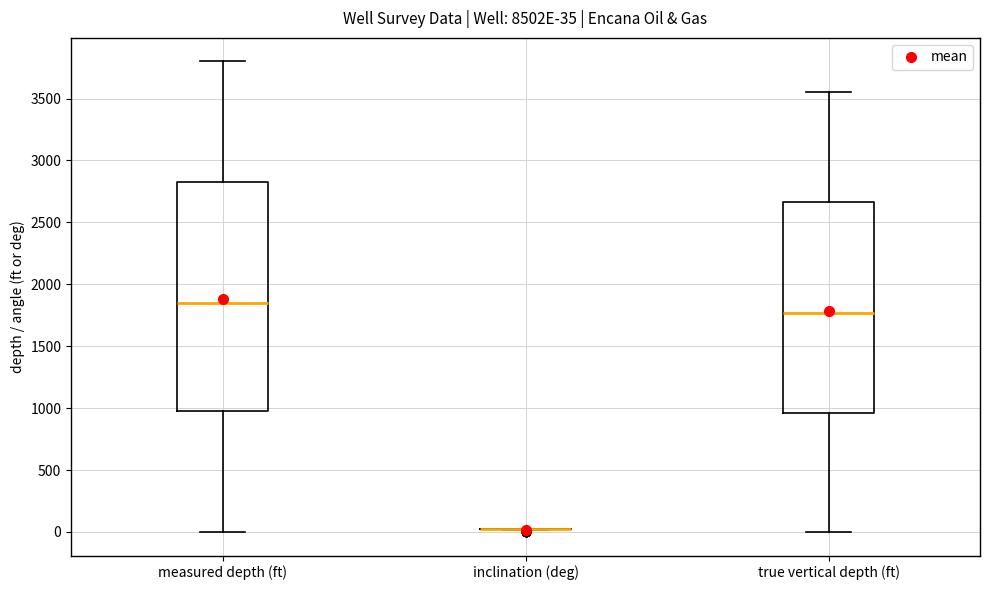

Which box is the tallest, from its lower edge to its upper edge?

measured depth (ft)